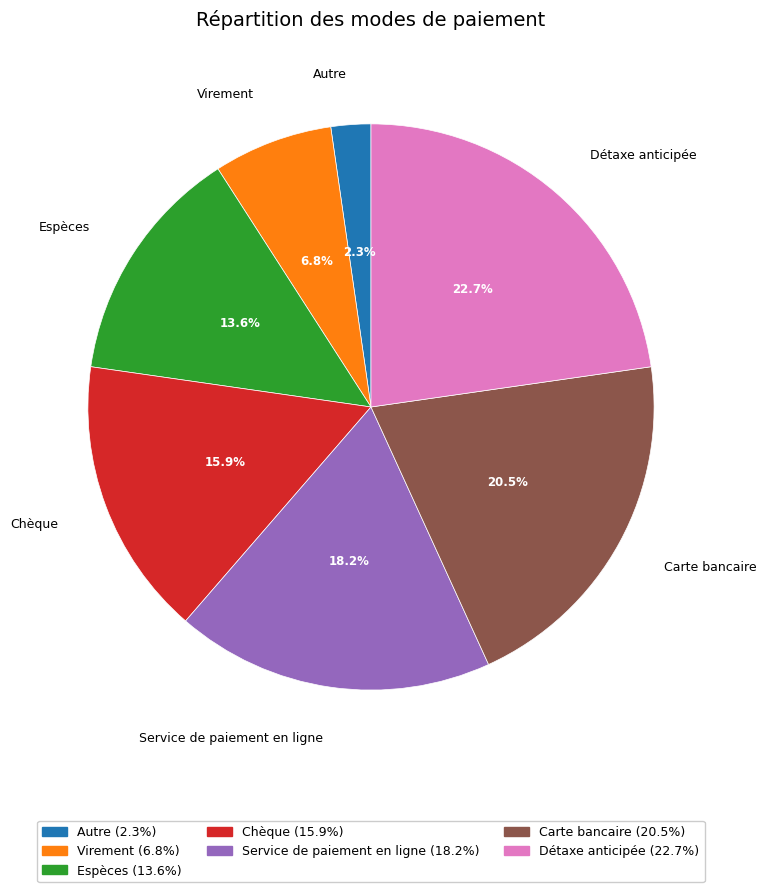

Which slice is the largest?

Détaxe anticipée